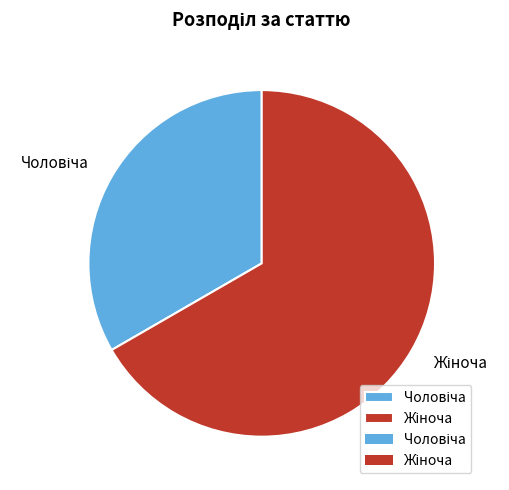

Is there a majority slice in this chart?

Yes